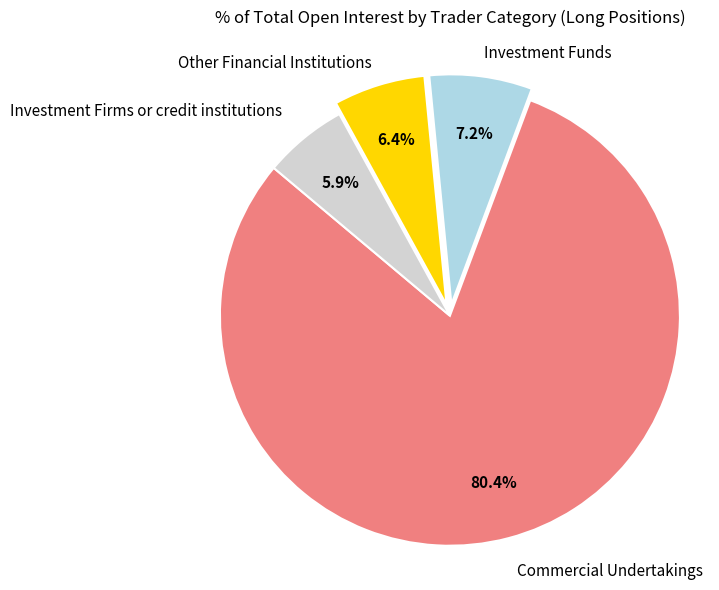

Is there a majority slice in this chart?

Yes